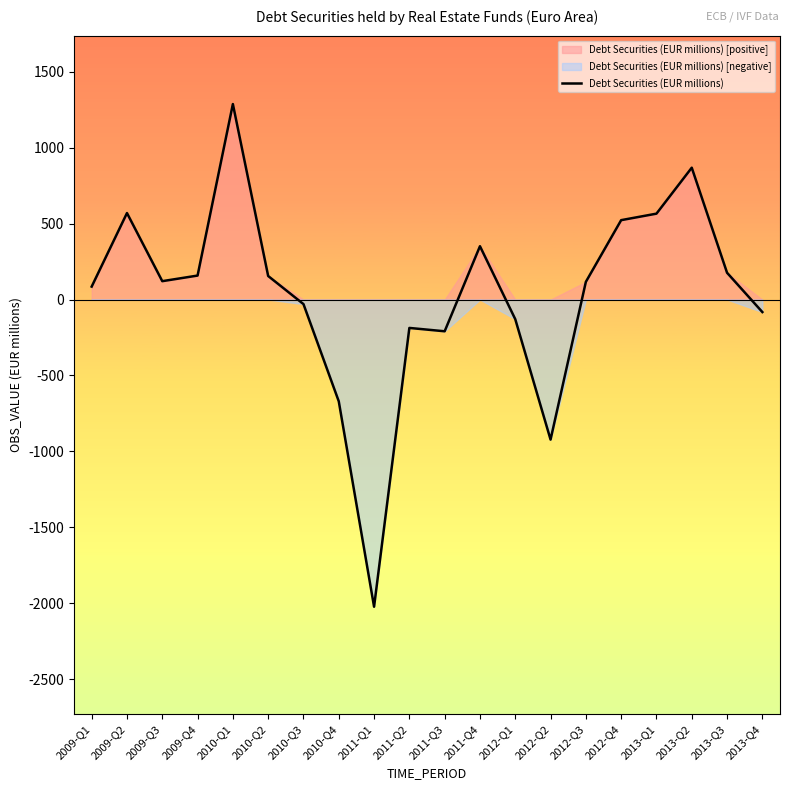

Reading right to left, transcribe all the data shown in this chart.

-82.4	176.4	868.3	565.7	522.9	116.5	-922.3	-129.3	351.2	-209.0	-186.9	-2023.0	-670.3	-30.0	155.0	1287.4	157.9	121.0	569.6	85.2